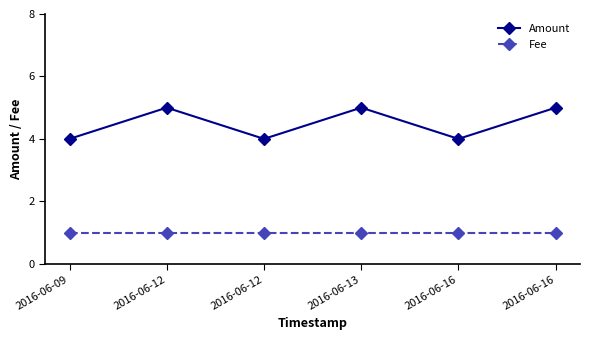

Reading left to right, extract all data points from this chart.

Amount: 2016-06-09=4	2016-06-12=5	2016-06-12=4	2016-06-13=5	2016-06-16=4	2016-06-16=5
Fee: 2016-06-09=1	2016-06-12=1	2016-06-12=1	2016-06-13=1	2016-06-16=1	2016-06-16=1